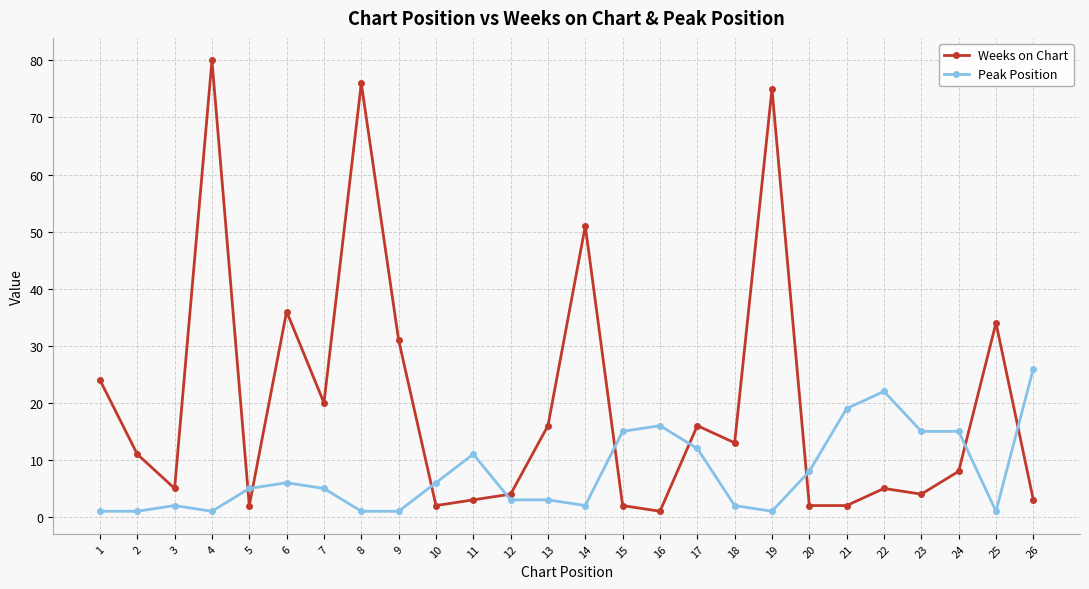

Which category has the lowest value in the Weeks on Chart series?

16